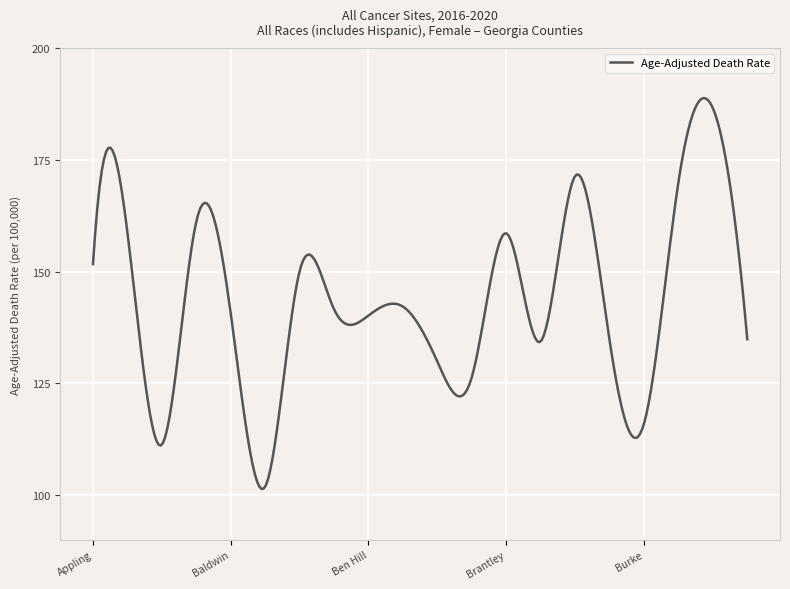

What is the difference between the maximum and minimum values?

87.4